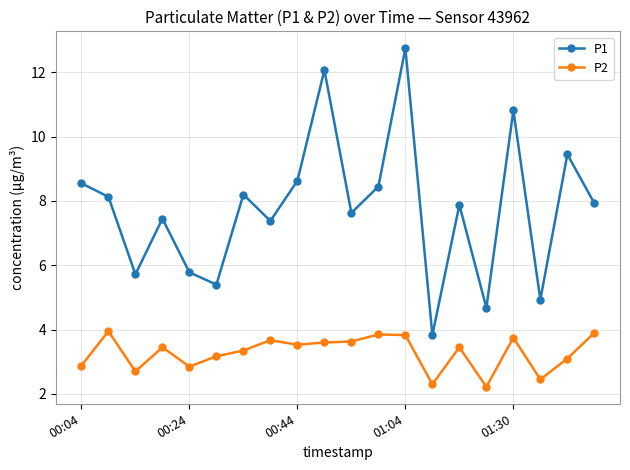

What is the smallest value displayed?

2.2